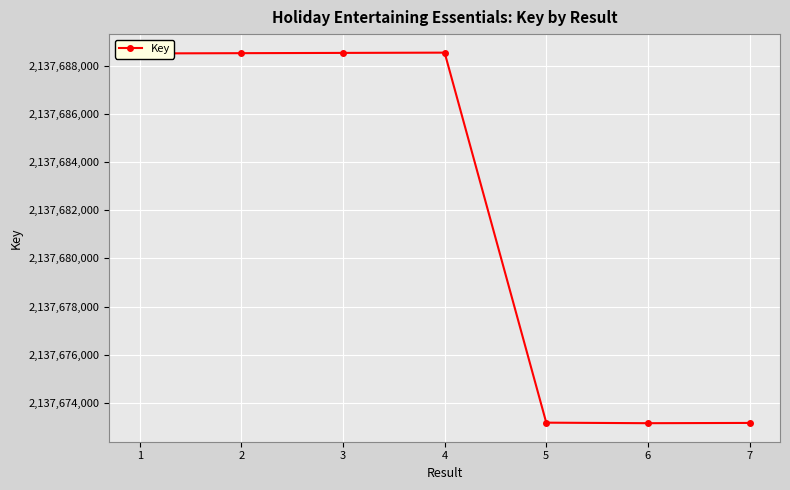

The chart shows a value of 2137688524 at 3. True or false?

True